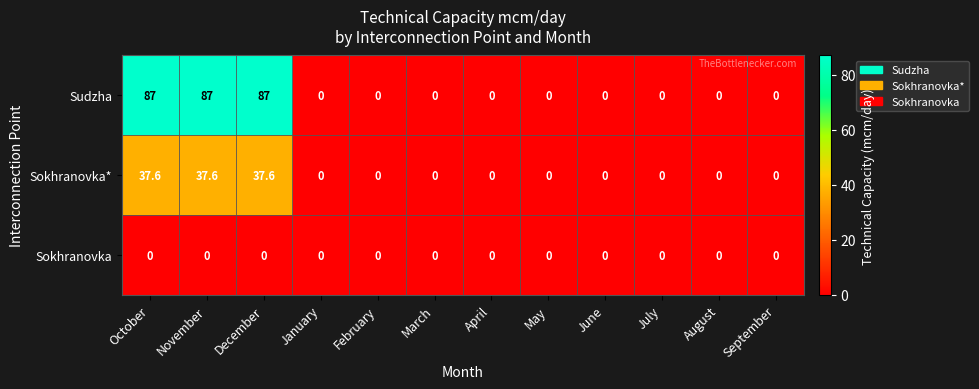

Rank the series by their average value, from lowest to highest.

Sokhranovka, Sokhranovka*, Sudzha